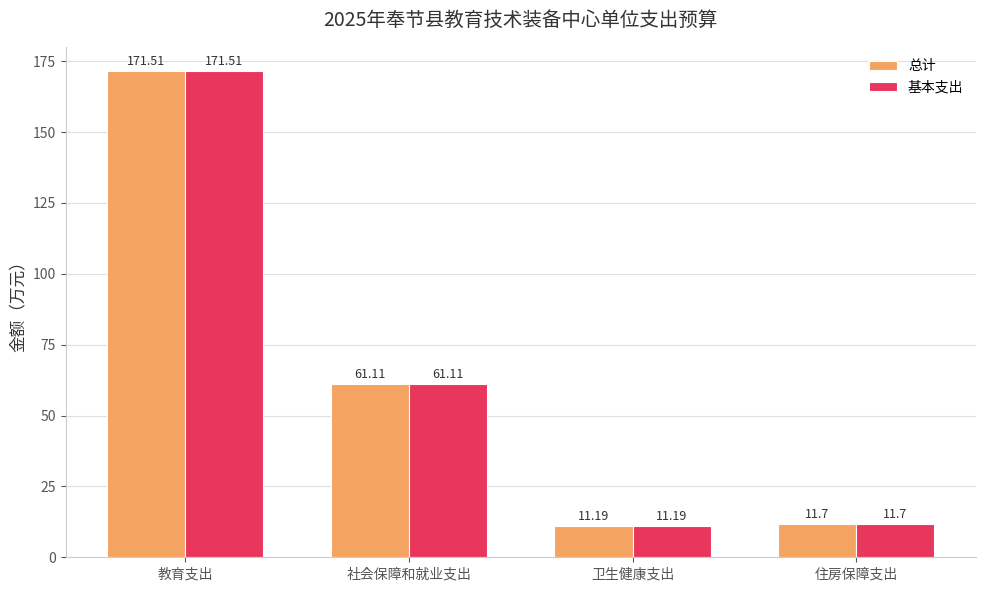

Reading left to right, list all the values displayed in this chart.

总计: 171.5	61.1	11.2	11.7
基本支出: 171.5	61.1	11.2	11.7